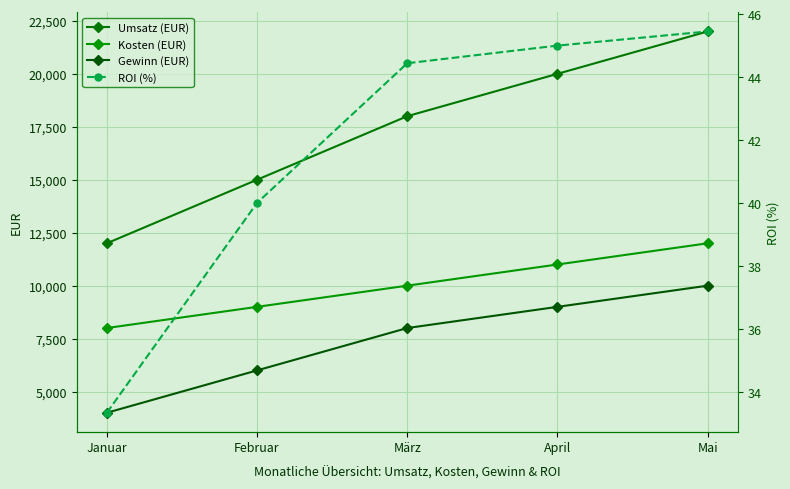

What is the label of the 3rd point from the right?

März